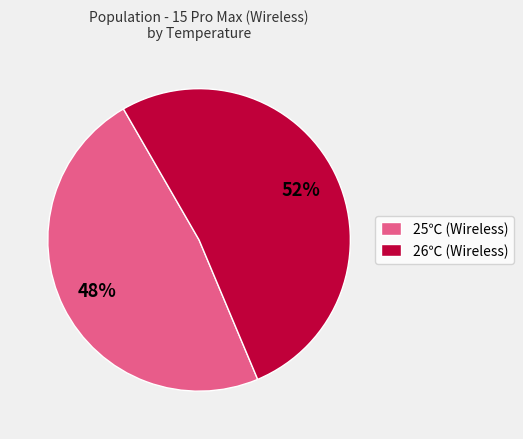

True or false: 25℃ accounts for 48% of the total.

True